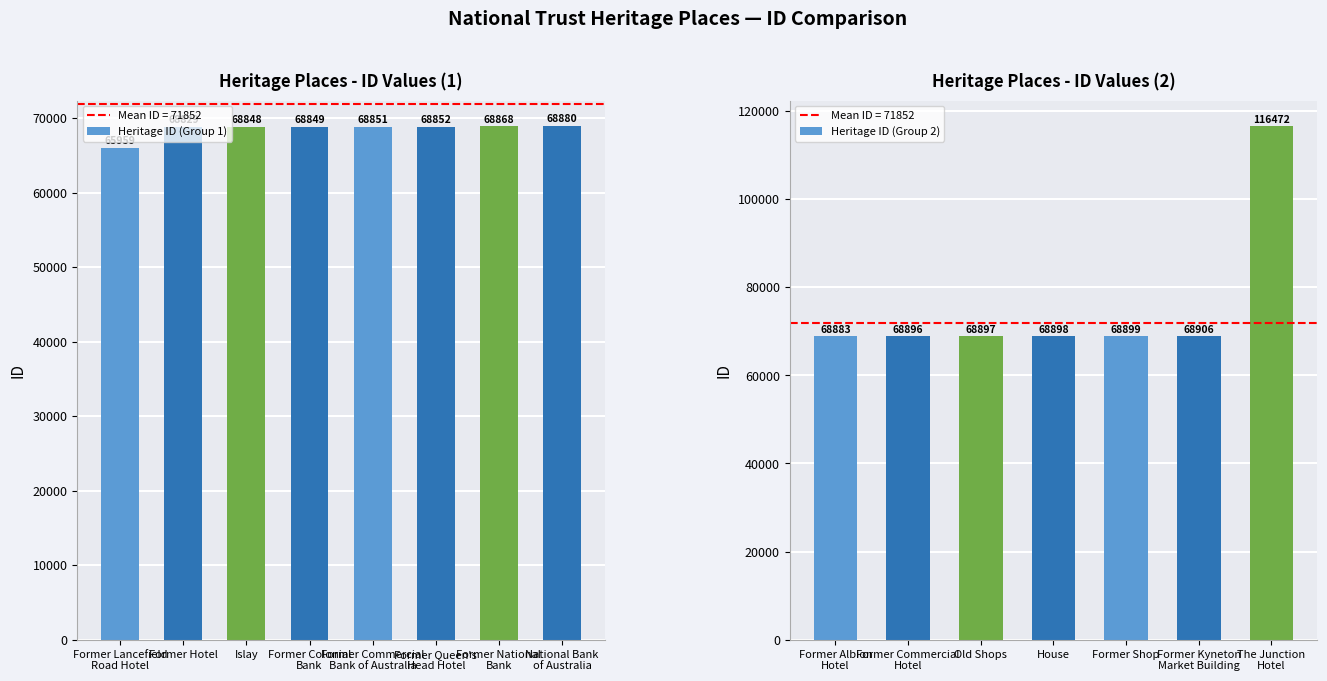

Rank the categories by value from lowest to highest.

Former Lancefield
Road Hotel, Former Hotel, Islay, Former Colonial
Bank, Former Commercial
Bank of Australia, Former Queen's
Head Hotel, Former National
Bank, National Bank
of Australia, Former Albion
Hotel, Former Commercial
Hotel, Old Shops, House, Former Shop, Former Kyneton
Market Building, The Junction
Hotel